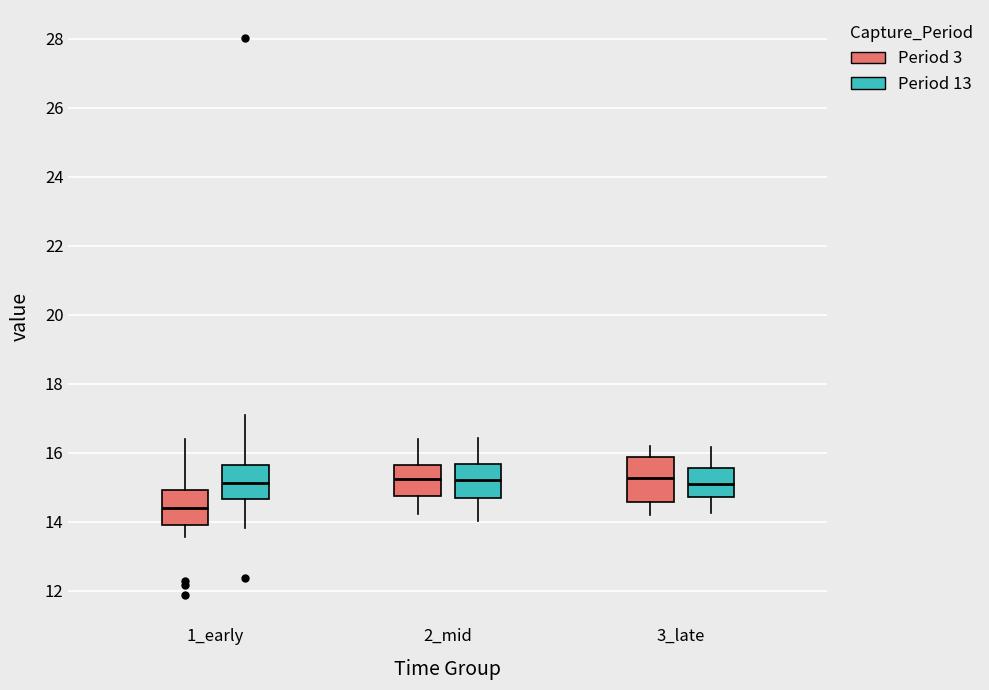

Where does the median line of the box for 3_late (Period 13) sit on the y-axis? The values are not printed on the chart, so give them approximately, as read against the axis.

15.2